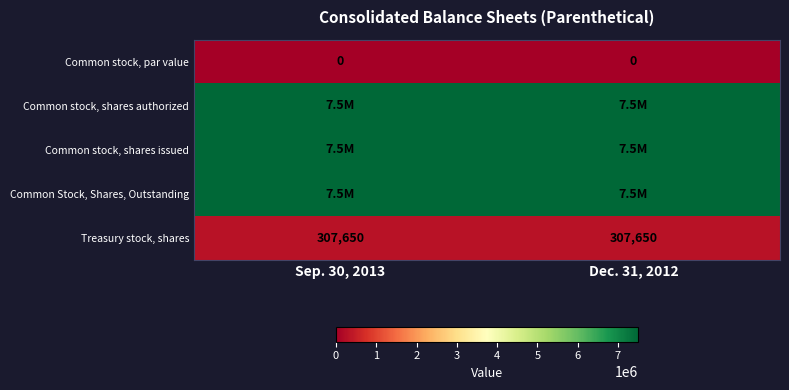

The Treasury stock, shares series shows 307650 at Sep. 30, 2013. True or false?

True